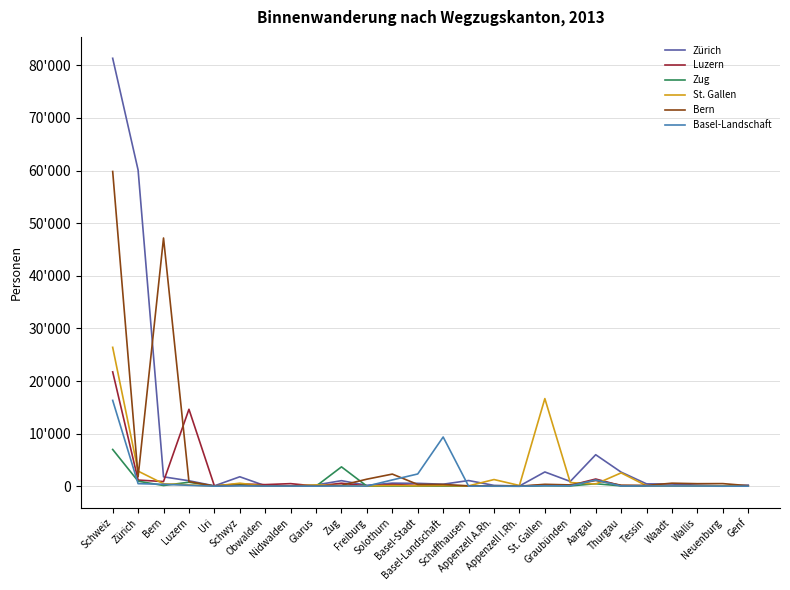

Where is the first local minimum for Zürich?

Uri